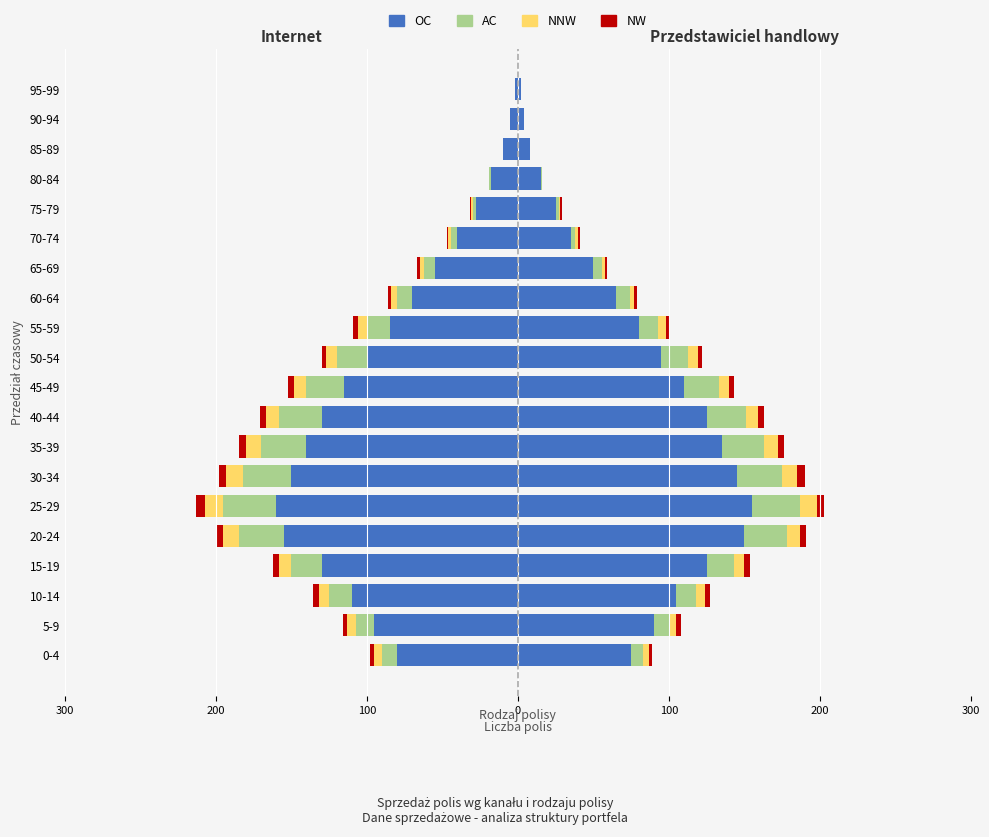

What is the value of the NNW bar at the 1st from the left?

-5